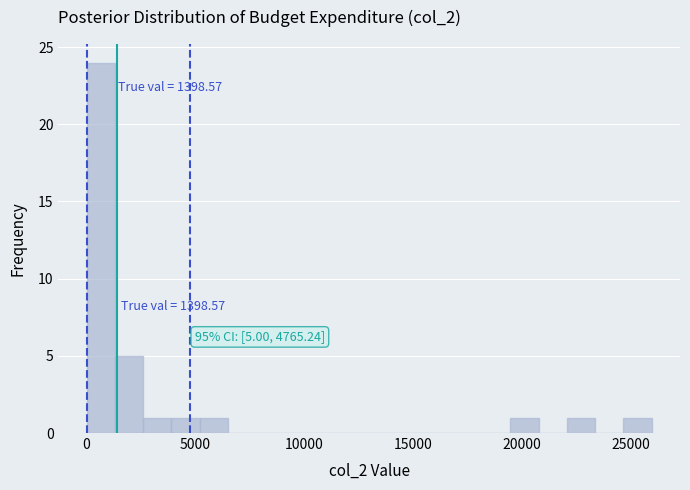

Read against the x-axis, roughly where is the centre of the tallest bar?

500